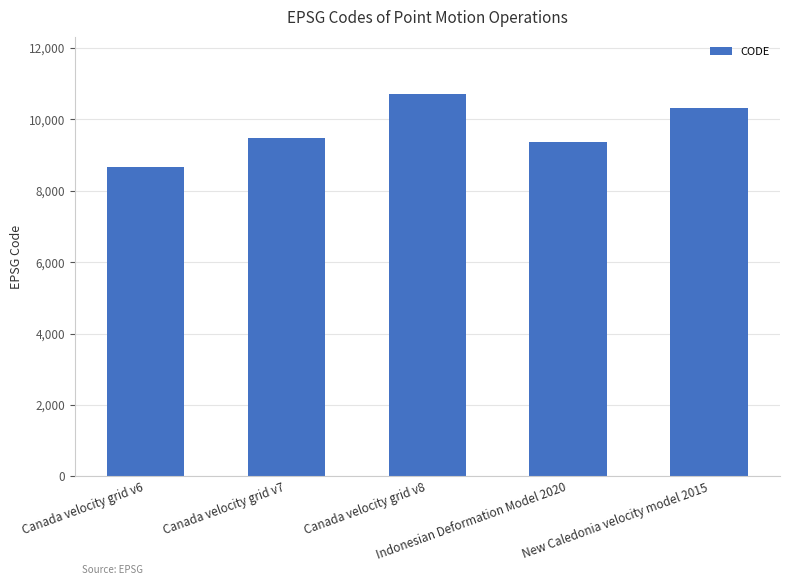

What is the label of the 5th bar from the right?

Canada velocity grid v6